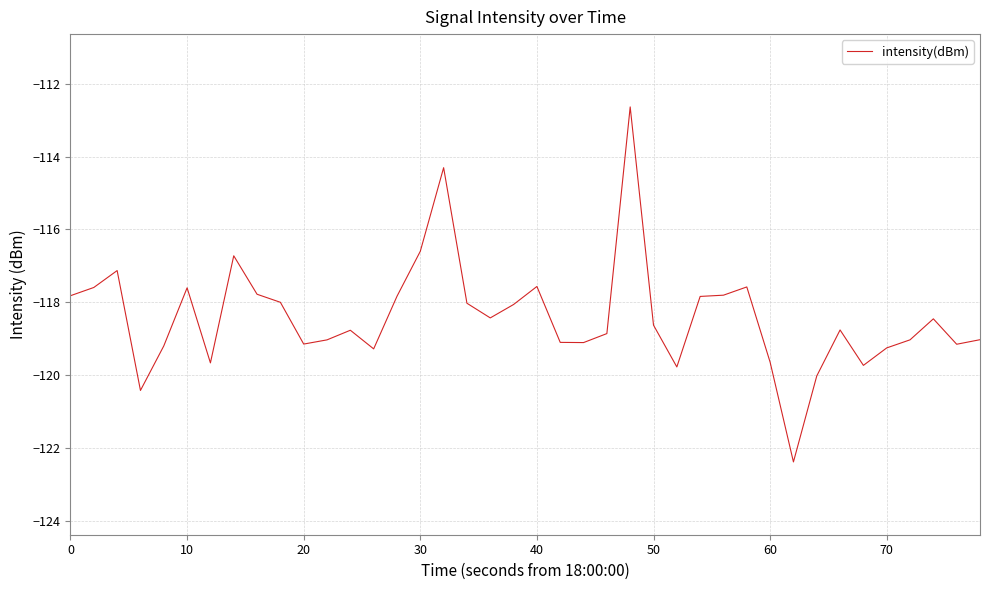

What is the minimum value shown in the chart?

-122.4